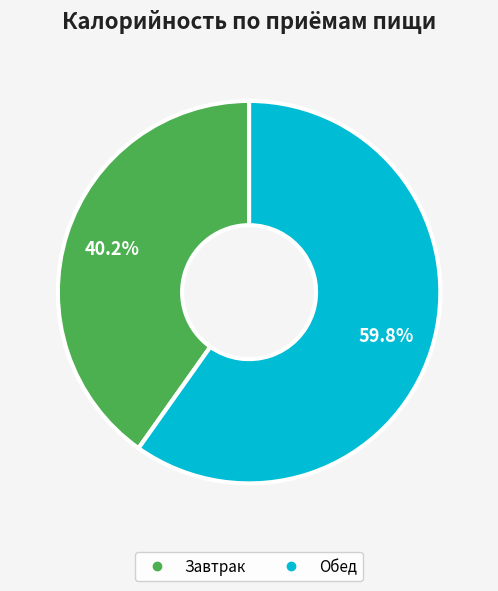

Is there a majority slice in this chart?

Yes